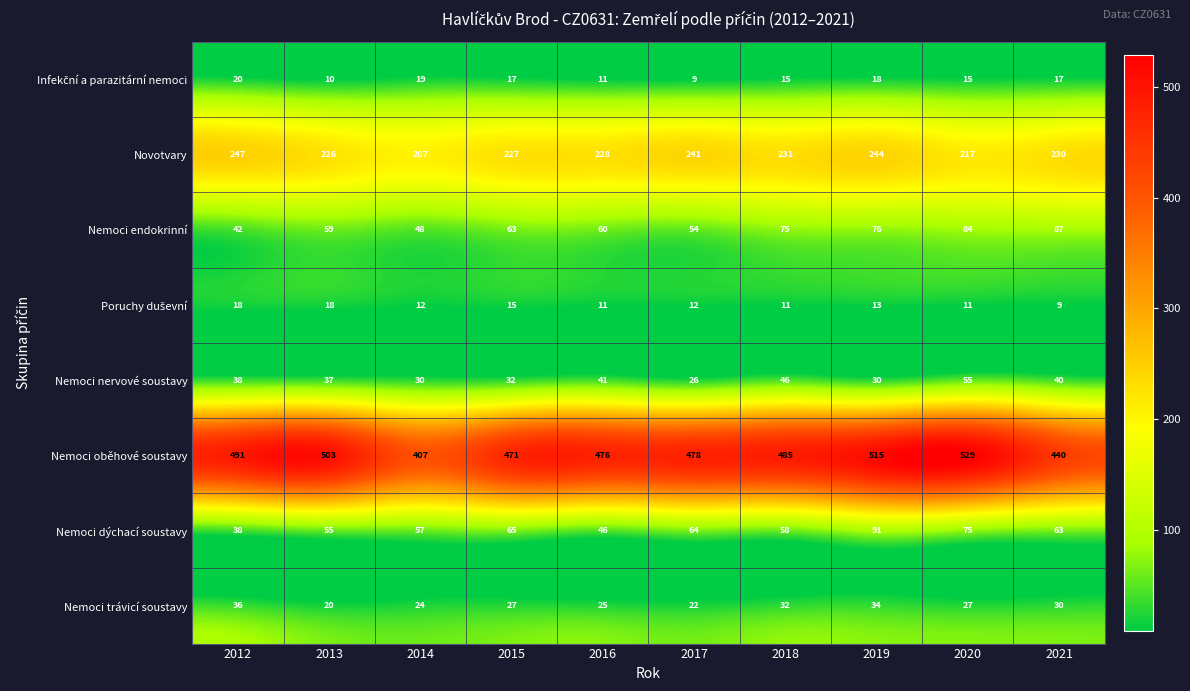

The Novotvary series shows 150 at 2016. True or false?

False